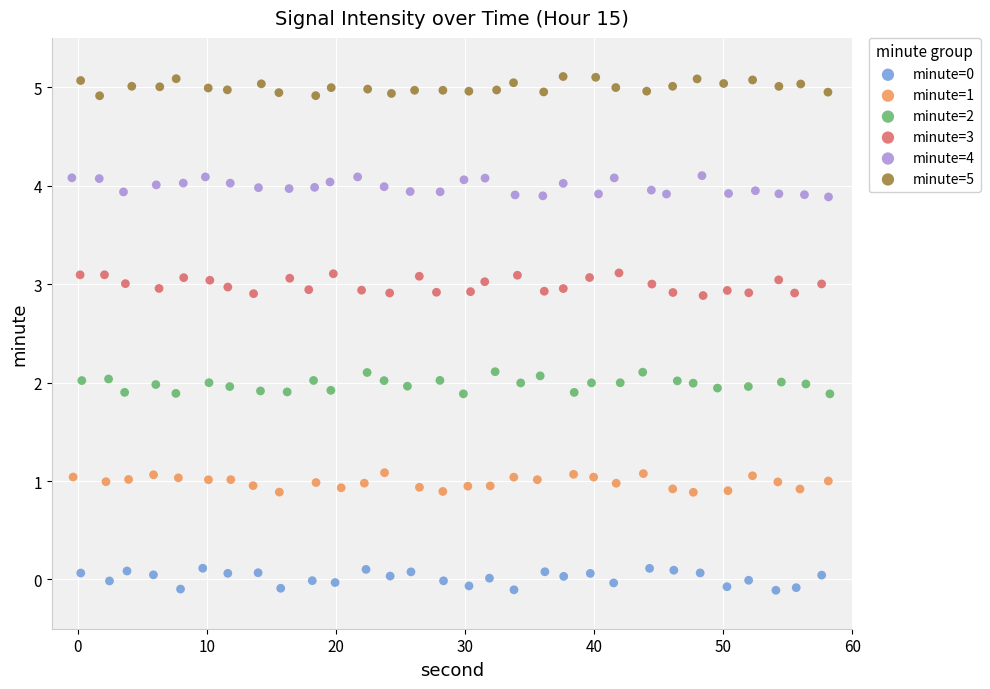

Which series reaches the maximum Y coordinate?

minute=5